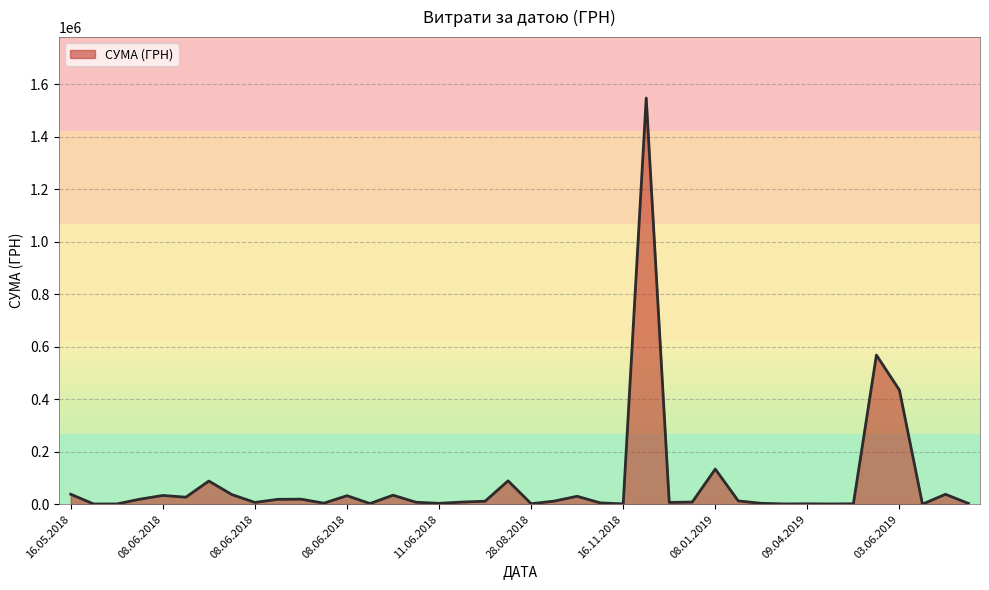

What is the maximum value shown in the chart?

1546589.5